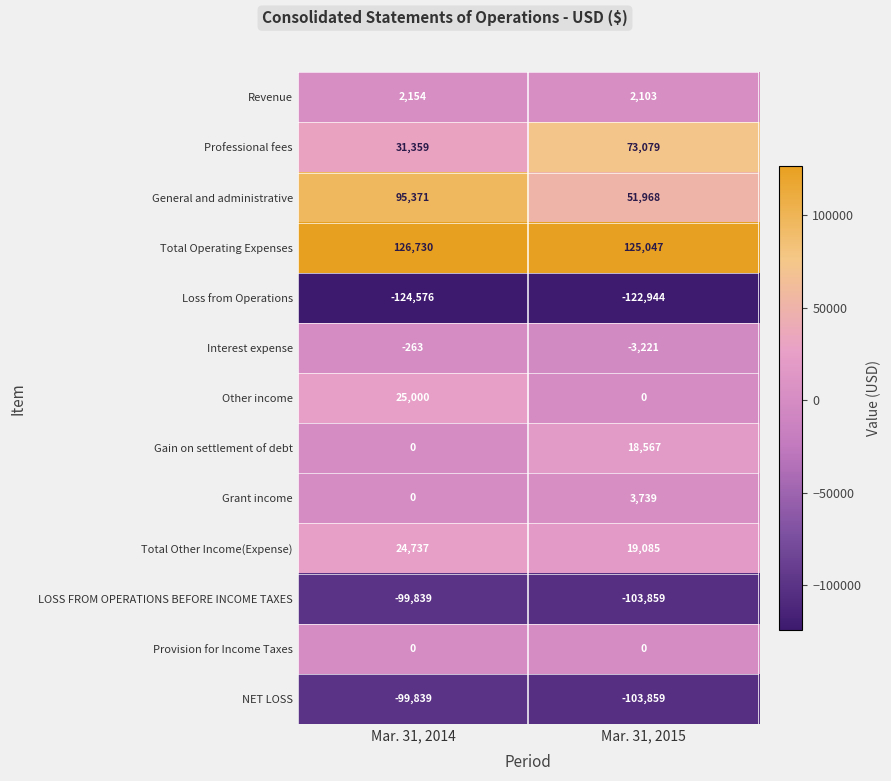

Count the number of categories in the chart.

2